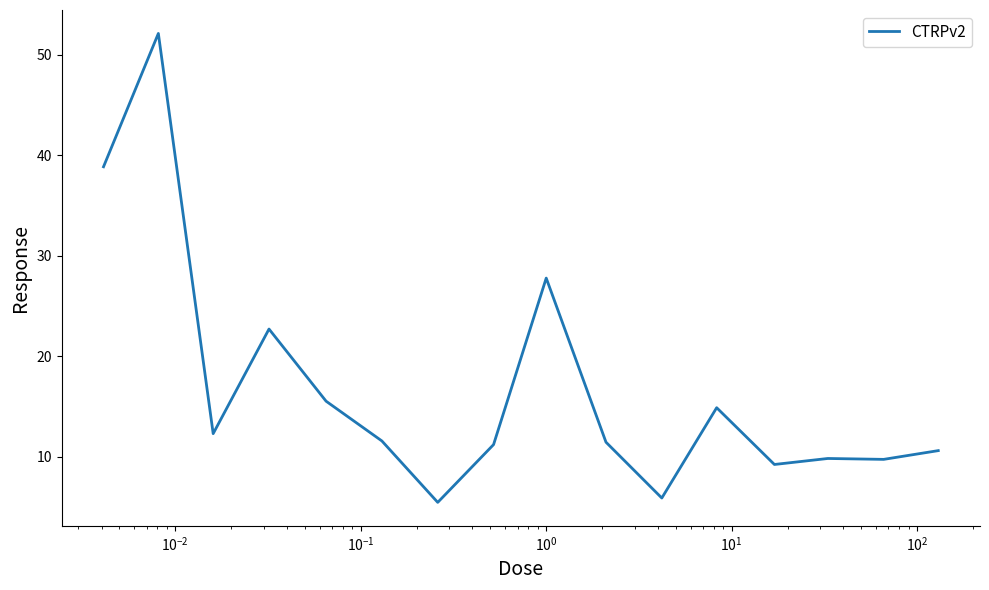

What is the sum of all values?

268.9